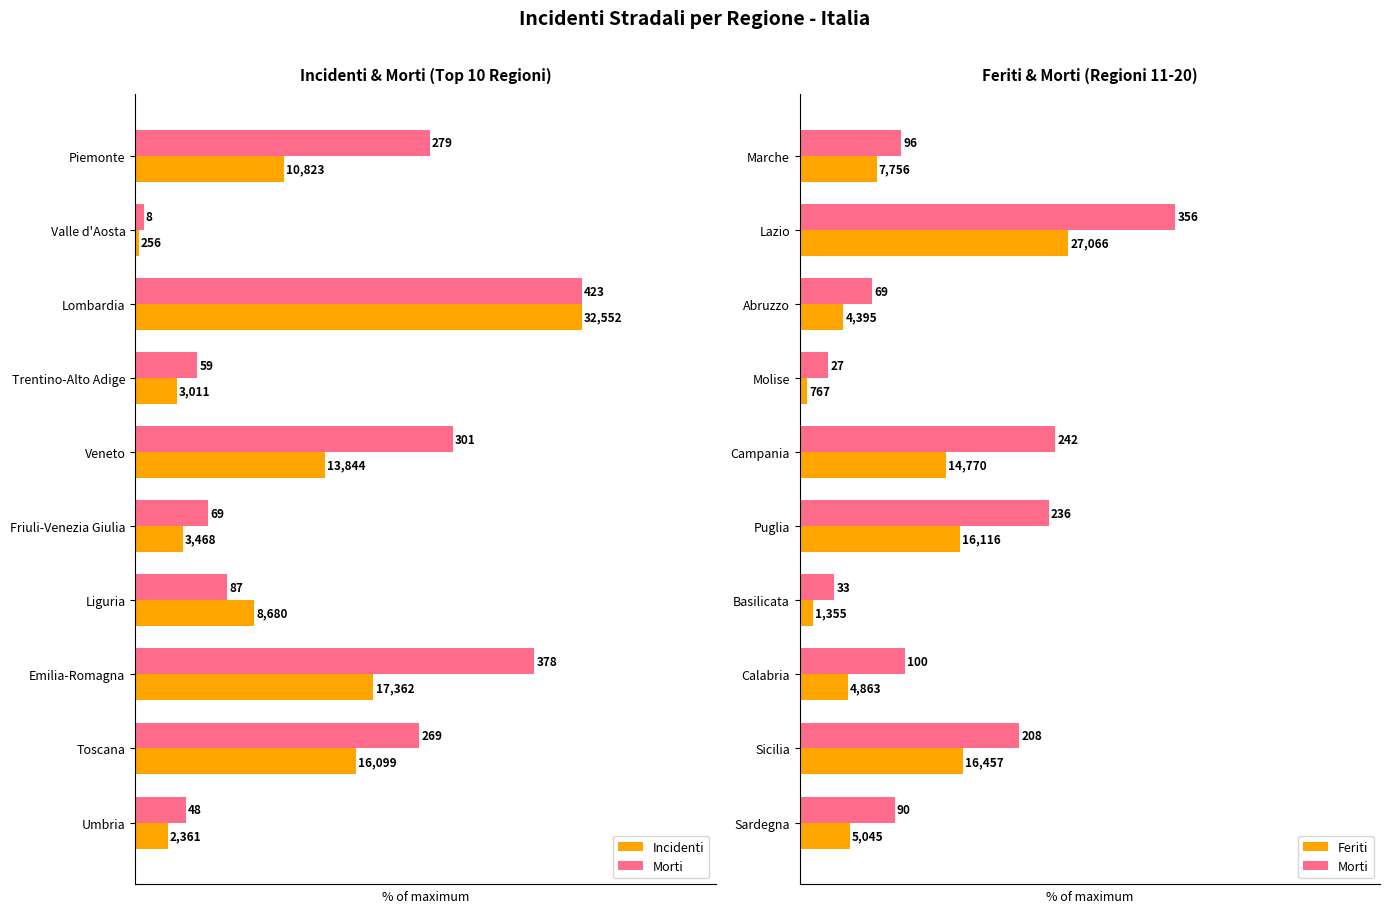

Which series has the widest spread of values?

Incidenti